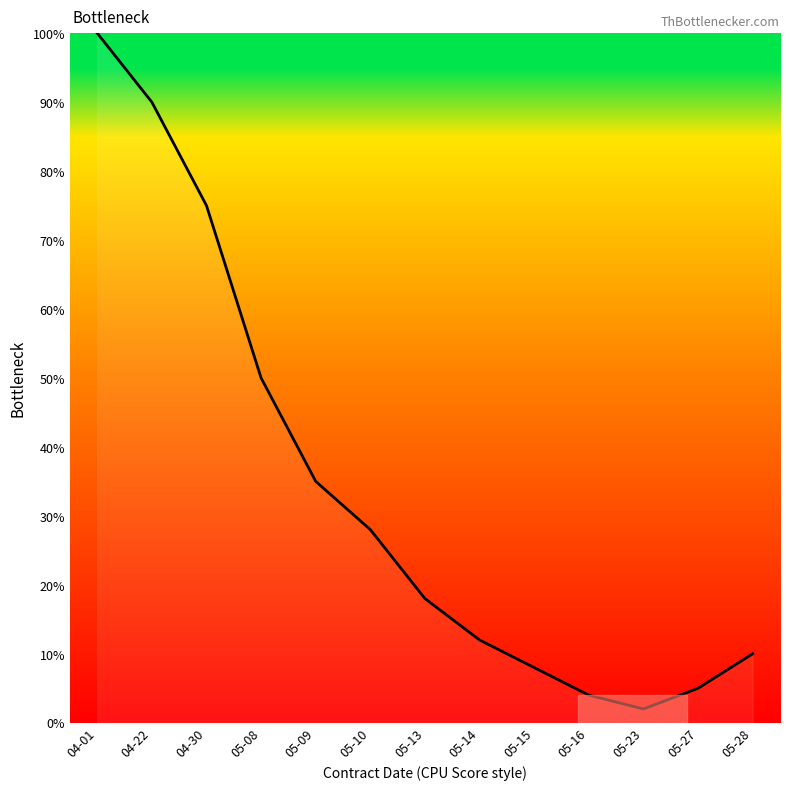

What is the ratio of the value at 05-13 to the value at 05-28?

1.8